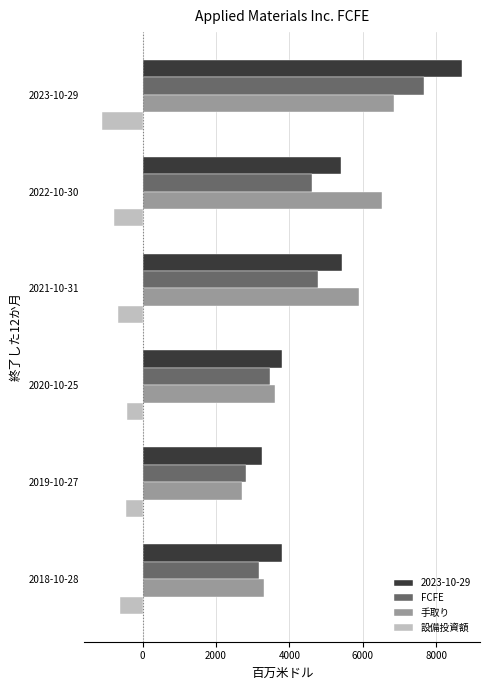

The value of 2023-10-29 at 2018-10-28 is 815. True or false?

False